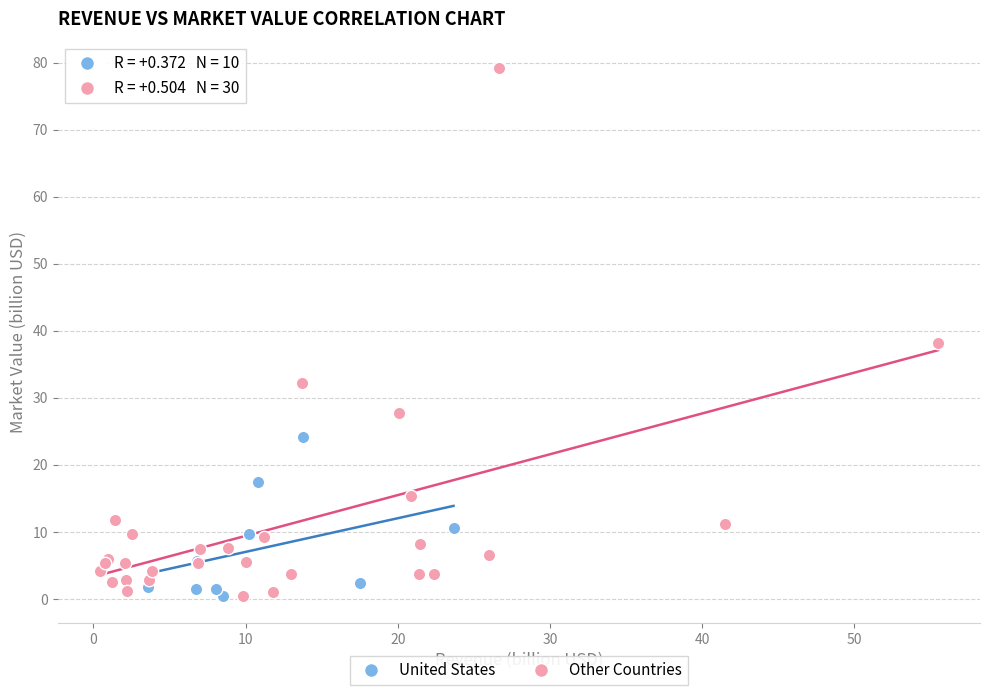

Which series has the largest Y range (max minus min)?

Other Countries